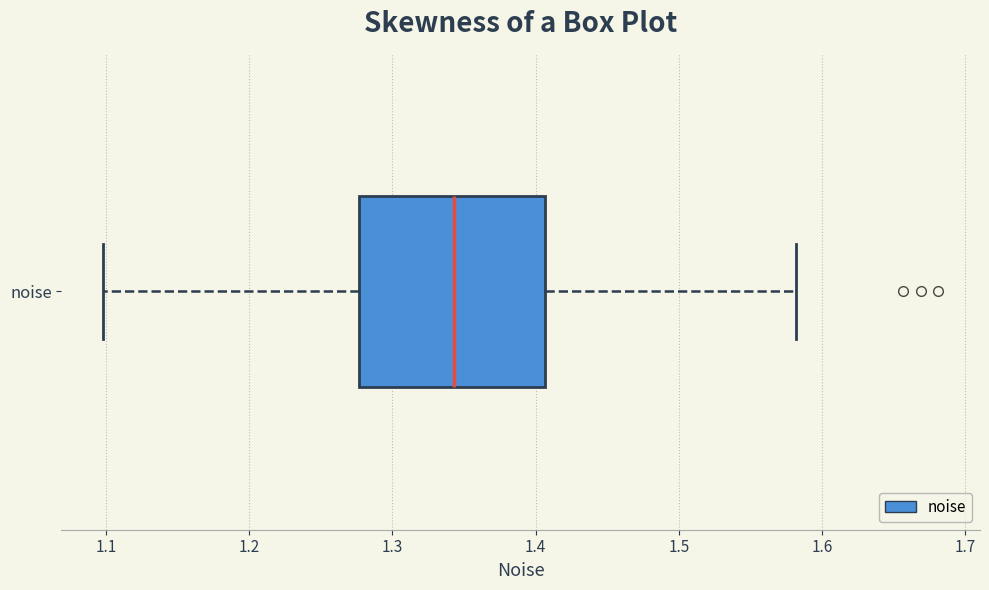

Transcribe this box plot: give where the median line is, the range the box spans, and where the two whiskers end, as read against the x-axis. The values are not printed on the chart, so give them approximately, as read against the axis.

median 1.34, box 1.28 to 1.41, whiskers 1.10 to 1.58